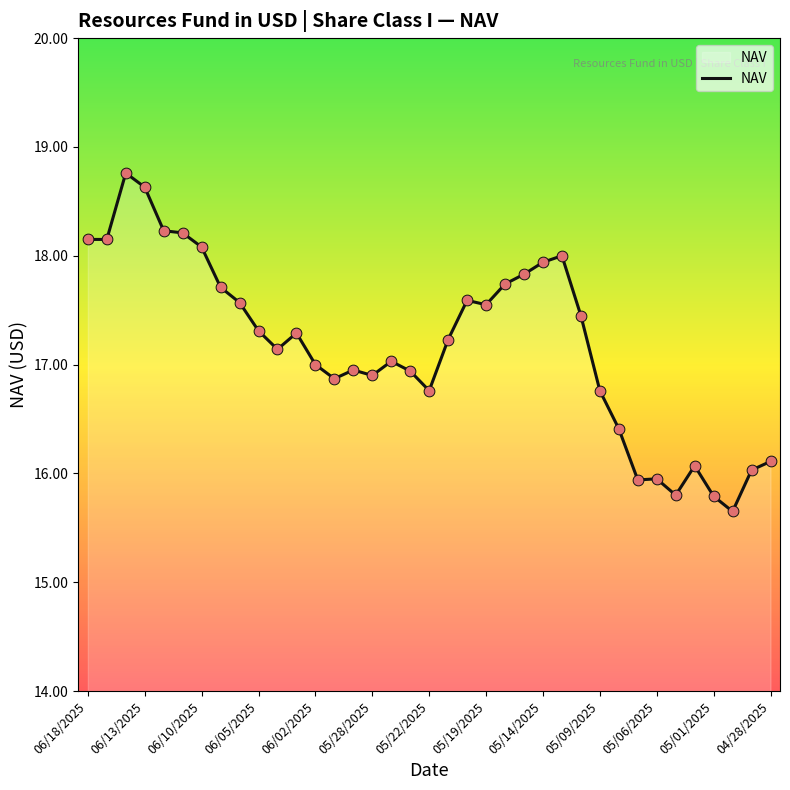

What is the smallest value displayed?

15.7